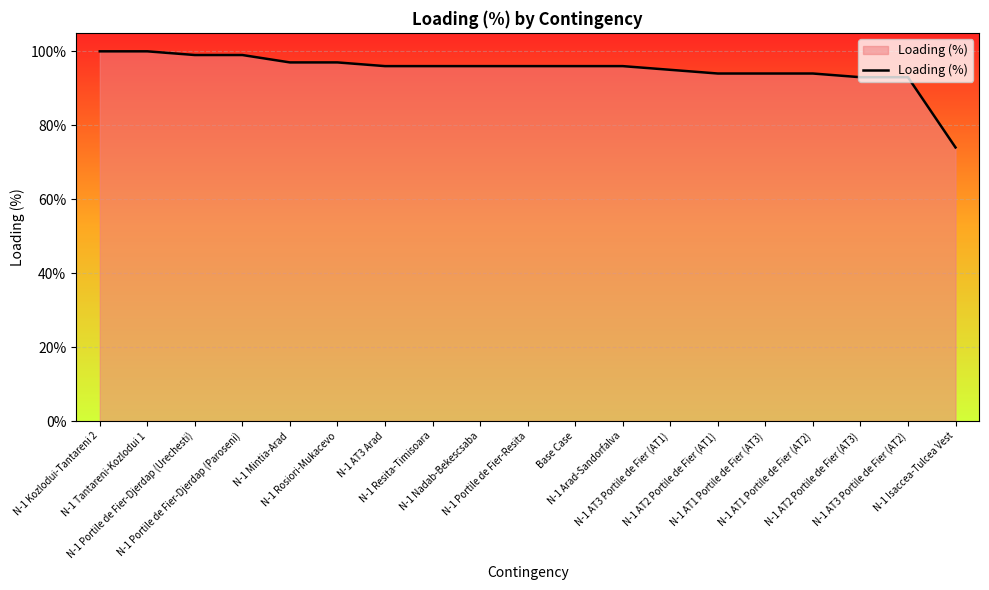

What position from the left is N-1 AT2 Portile de Fier (AT3)?

17